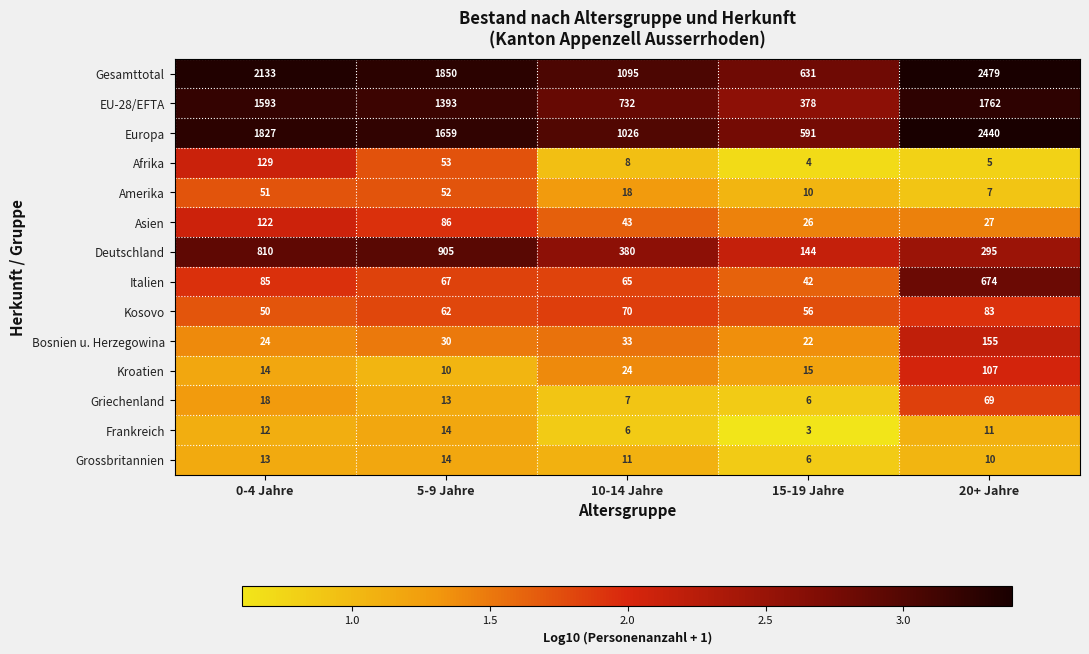

What is the difference between the maximum and second lowest values in the Kosovo series?

27